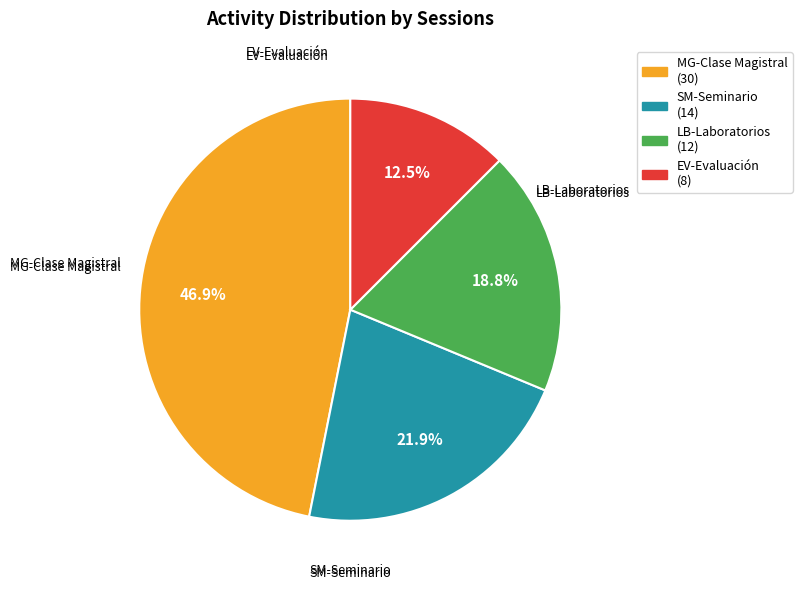

Which slice is the largest?

MG-Clase Magistral